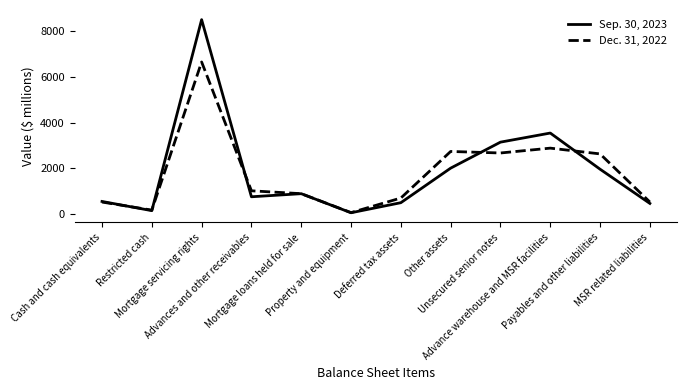

Which series has the largest range (max minus min)?

Sep. 30, 2023